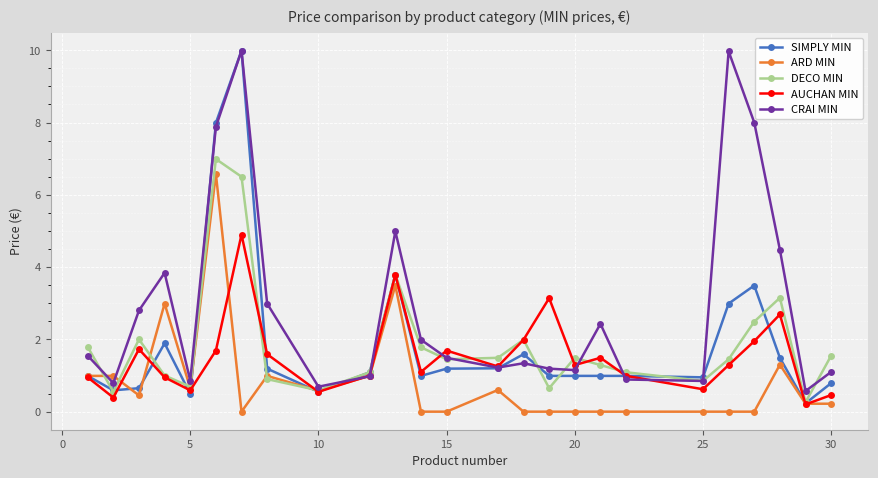

True or false: CRAI MIN has more than 2 points higher than both neighbors.

True